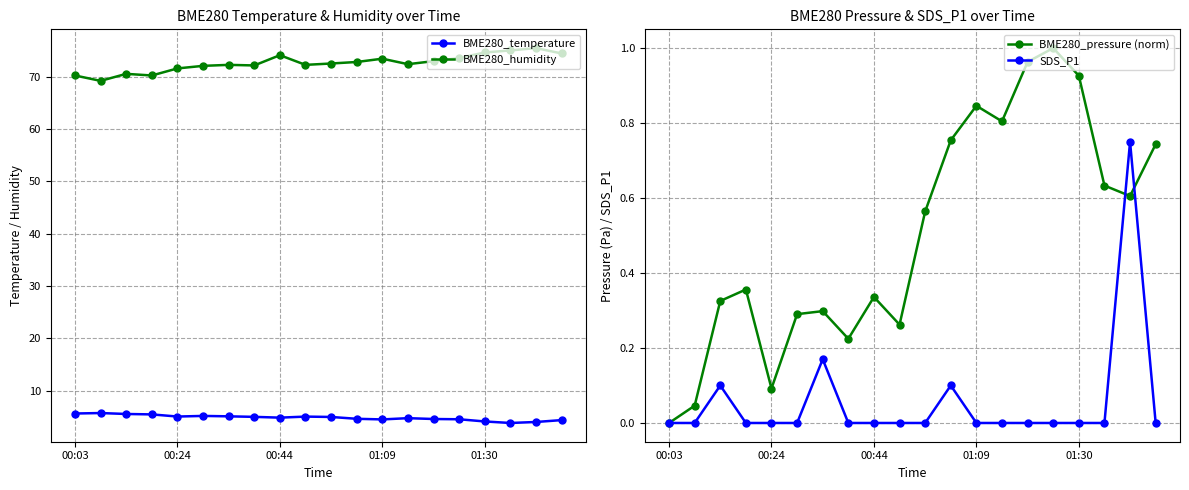

True or false: SDS_P1 has more than 2 points higher than both neighbors.

True